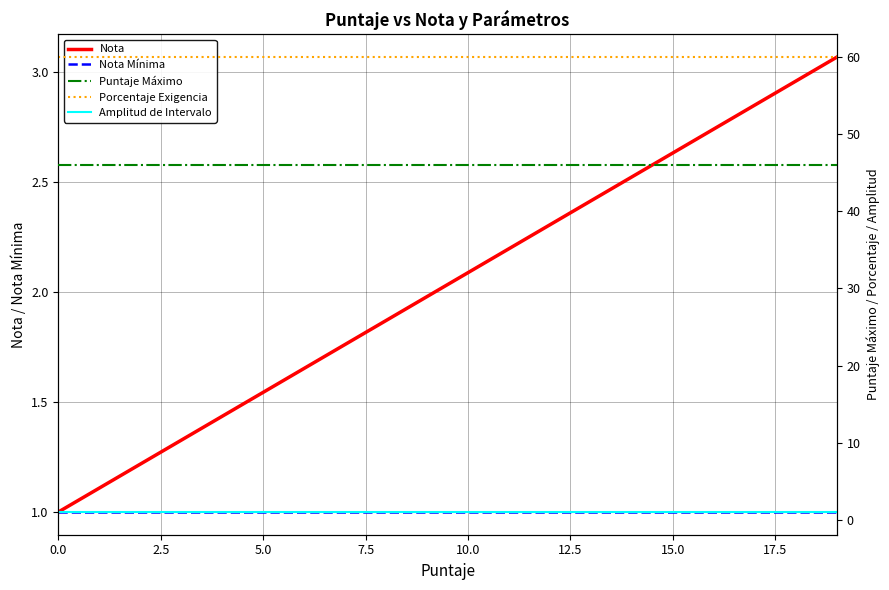

True or false: Nota has more than 0 points higher than both neighbors.

False